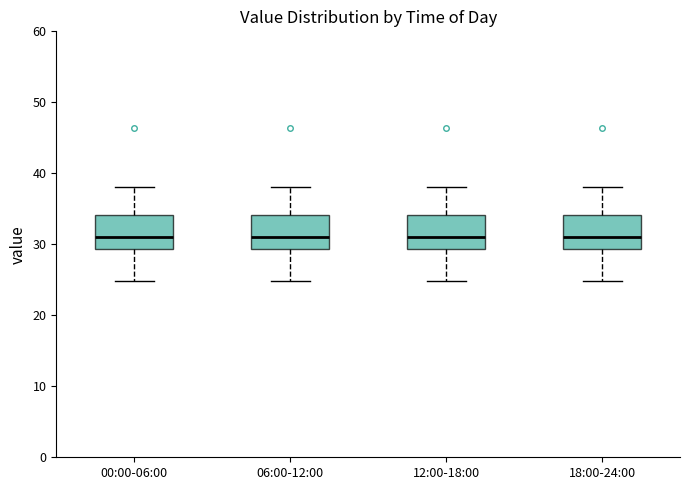

Reading left to right, read every box against the y-axis: the position of its median line, the range the box covers, and the ends of its whiskers. The values are not printed on the chart, so give them approximately, as read against the axis.

00:00-06:00: median 31, box 29 to 34, whiskers 25 to 38
06:00-12:00: median 31, box 29 to 34, whiskers 25 to 38
12:00-18:00: median 31, box 29 to 34, whiskers 25 to 38
18:00-24:00: median 31, box 29 to 34, whiskers 25 to 38